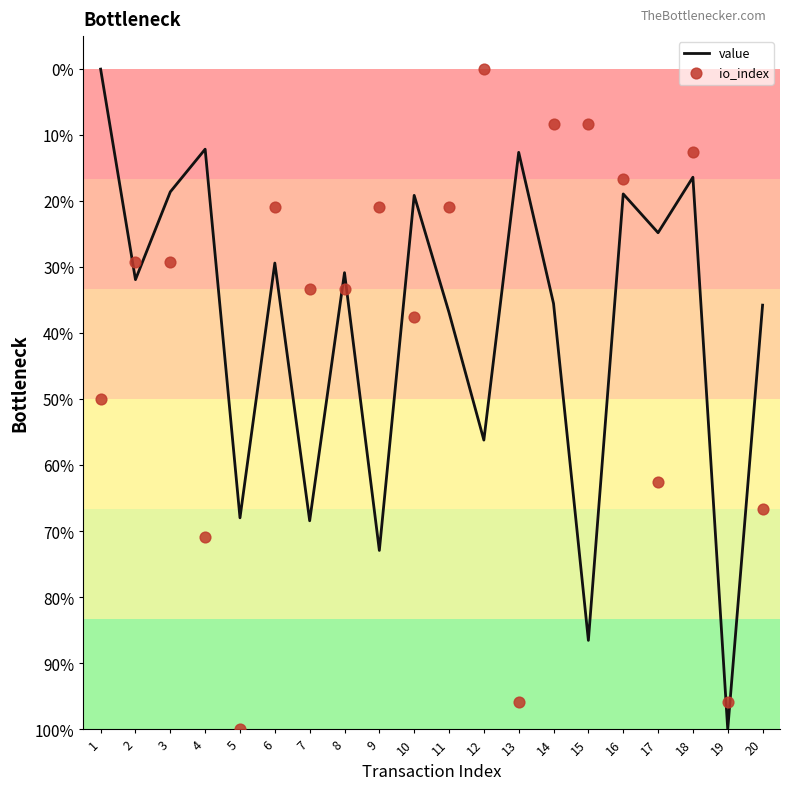

At which category is the sum across all series the highest?

18